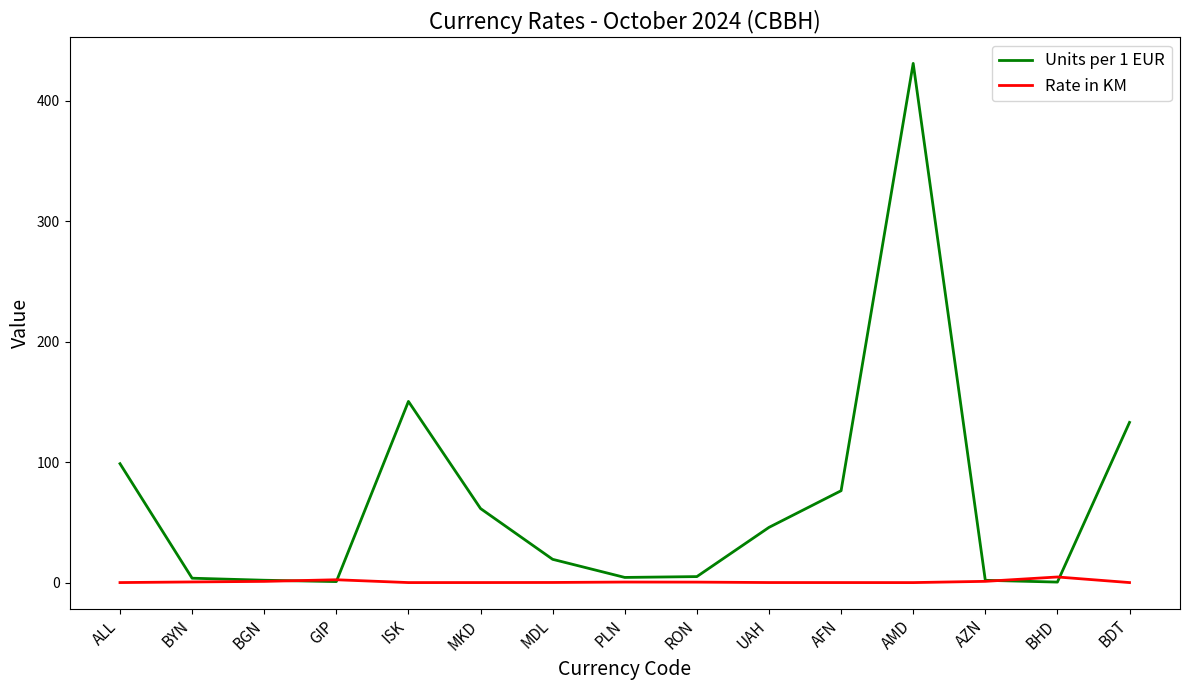

How many lines are shown in the chart?

2